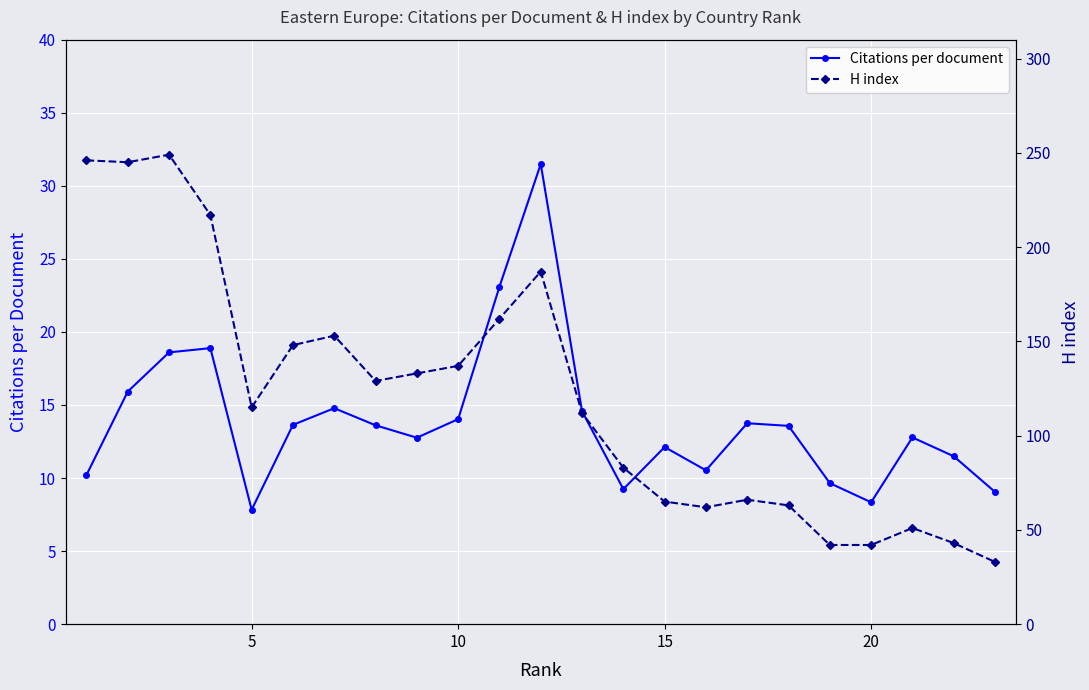

What is the minimum value for Citations per document?

7.8